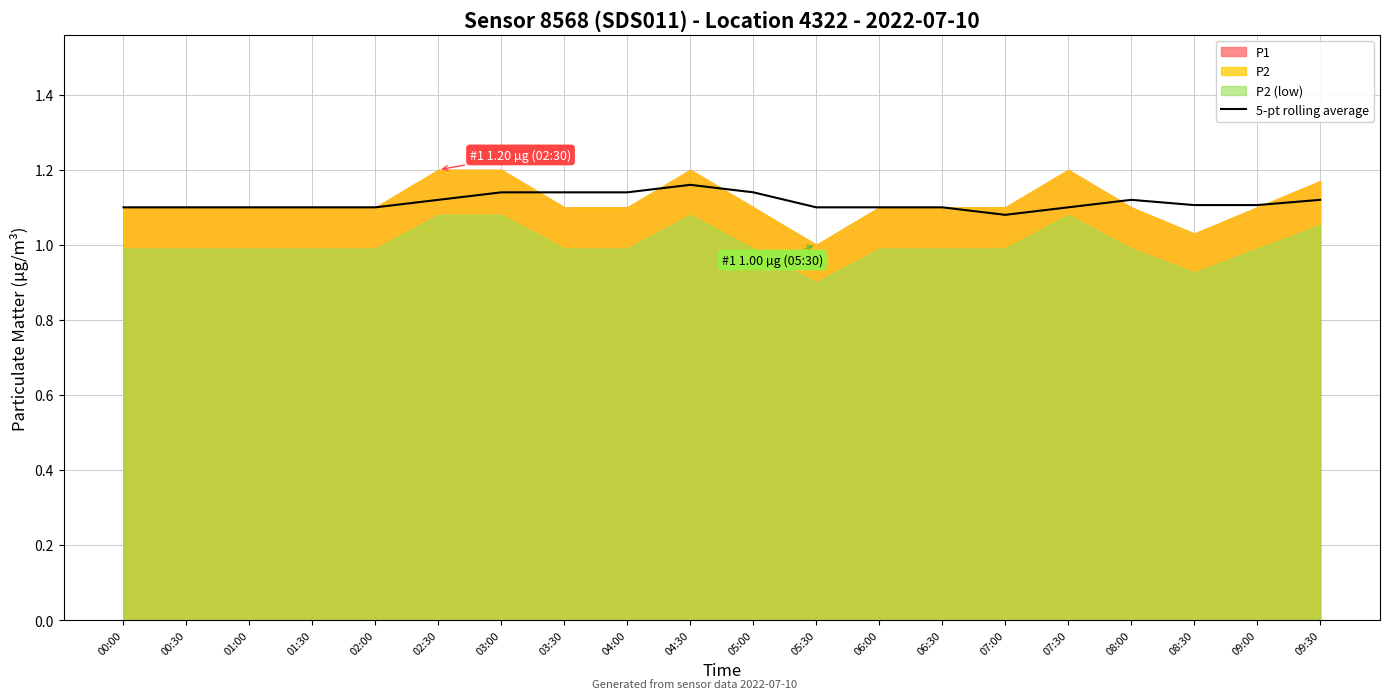

What is the difference between the maximum and minimum values?

0.1